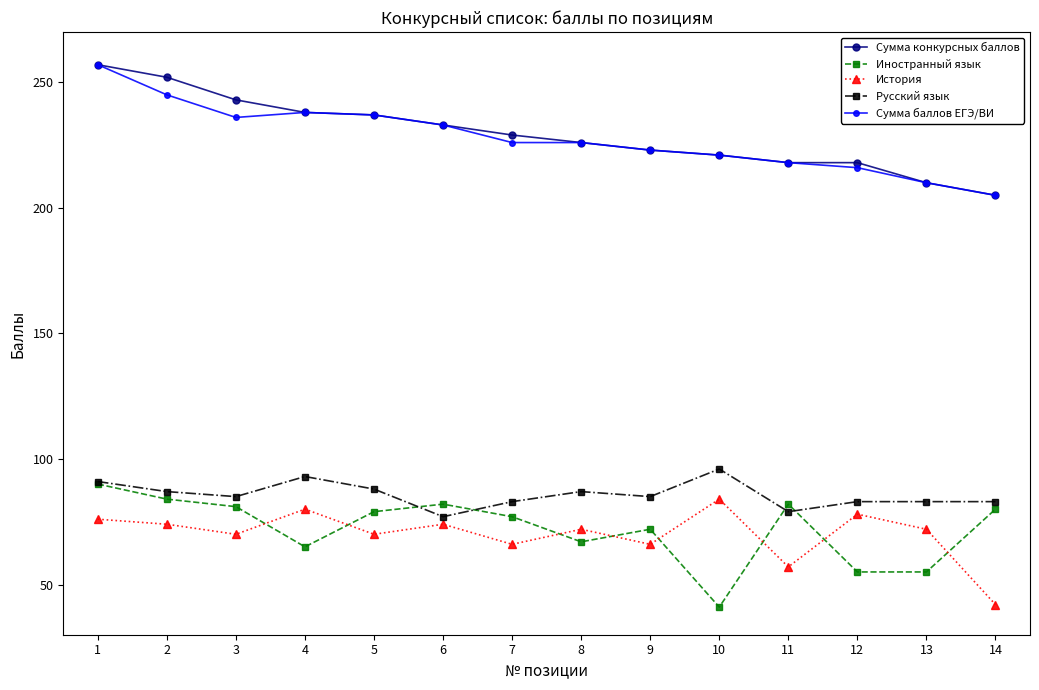

True or false: Сумма конкурсных баллов and История intersect in this chart.

False